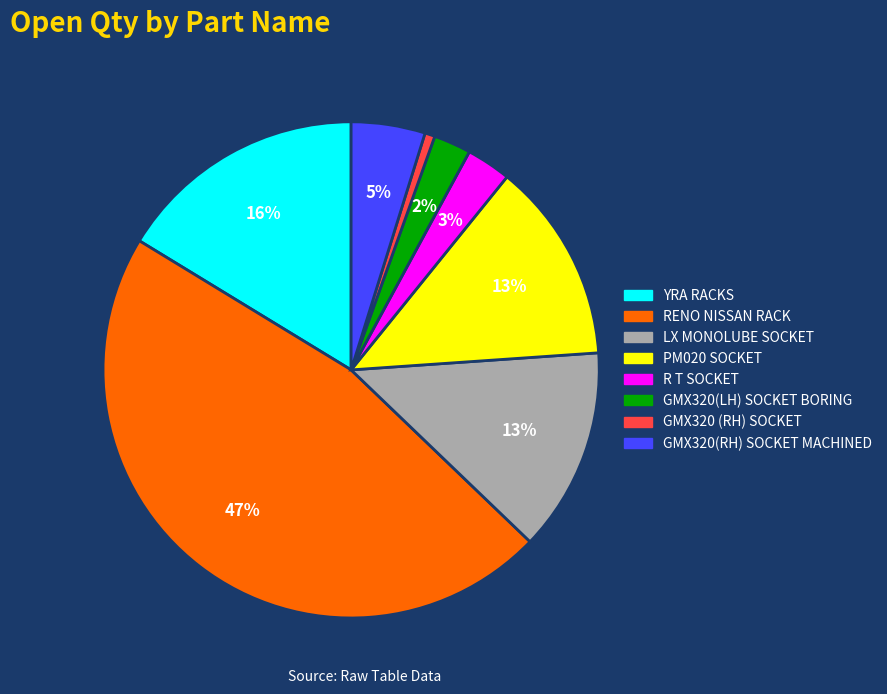

Is there a majority slice in this chart?

No